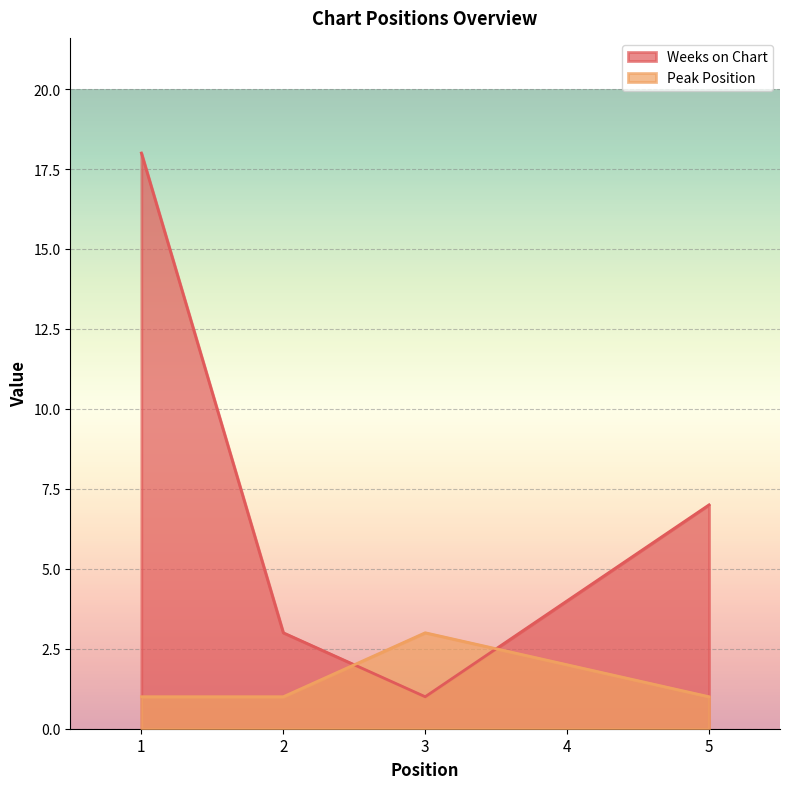

At which label is Peak Position closest to 2?

4